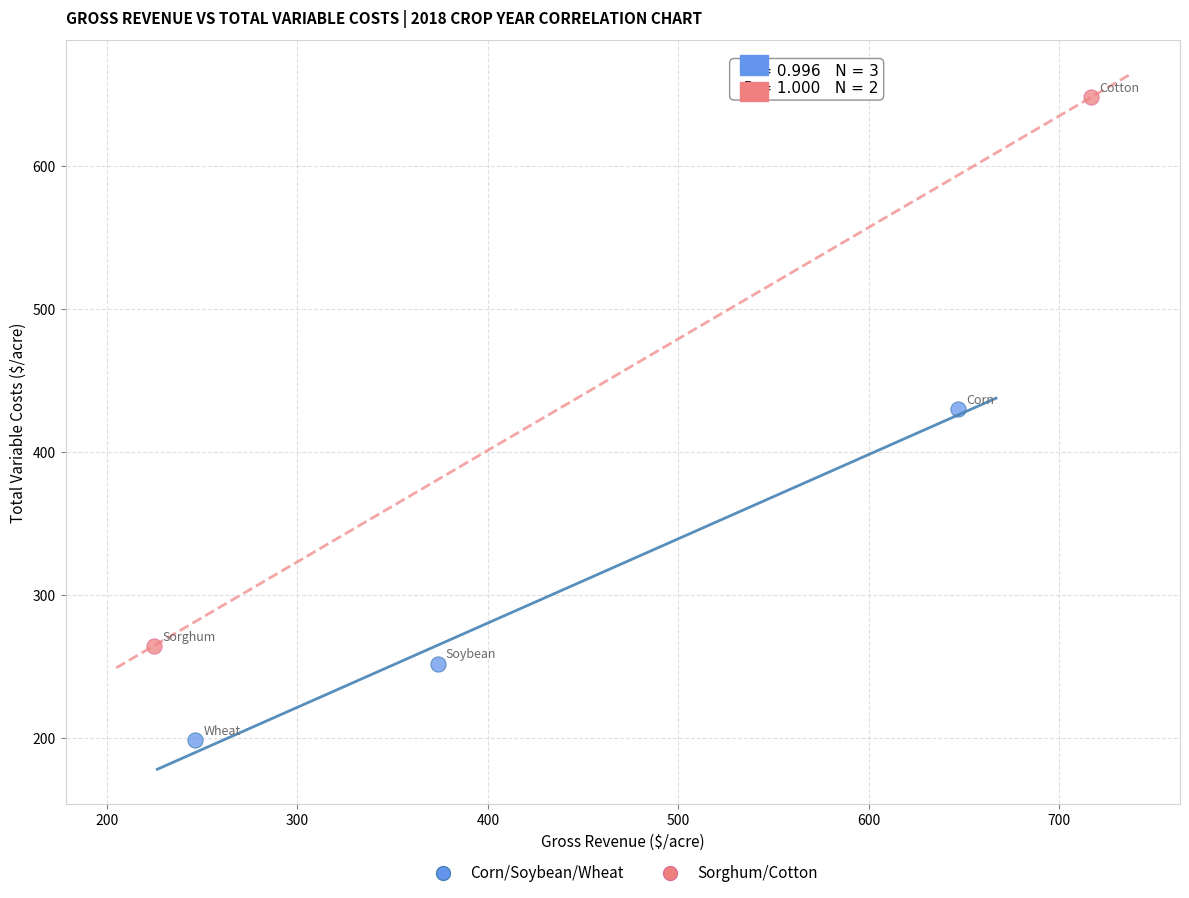

Which series has the widest spread of Y values?

Sorghum/Cotton